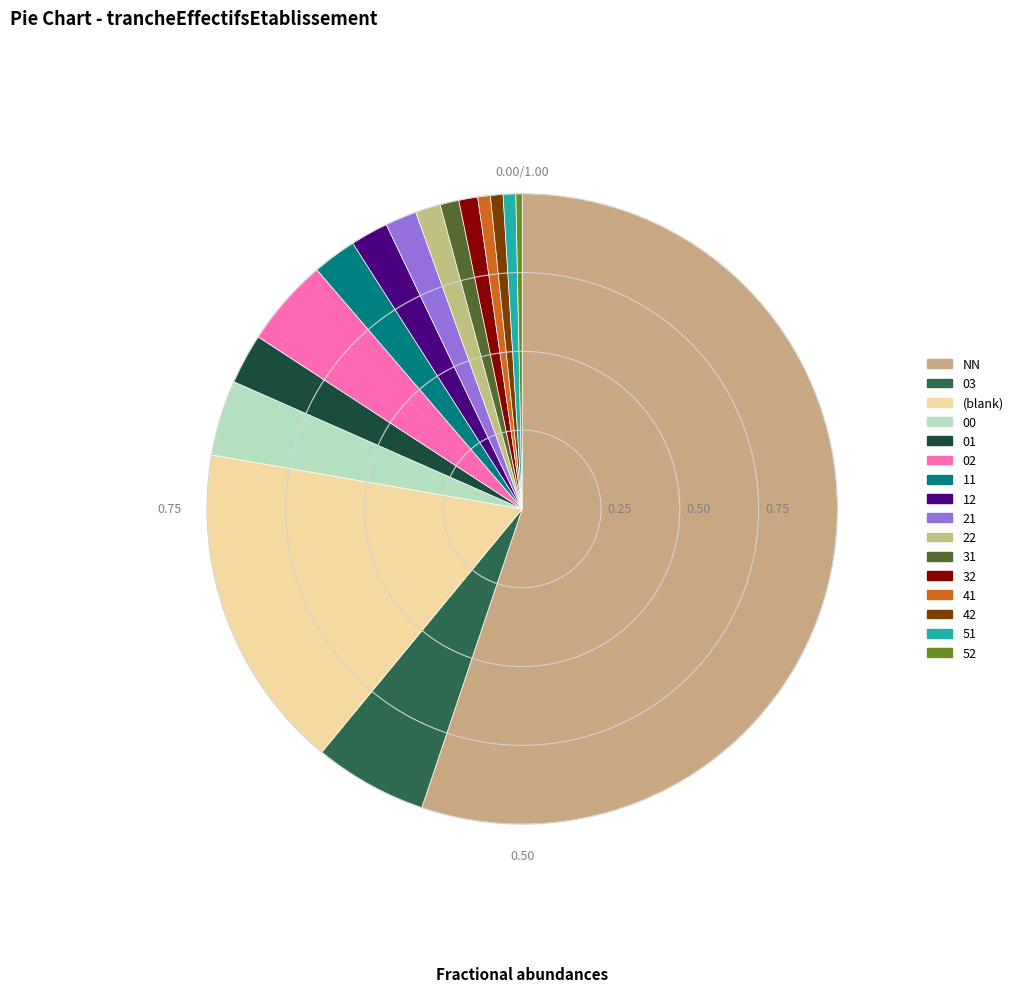

How many slices are in this pie chart?

16